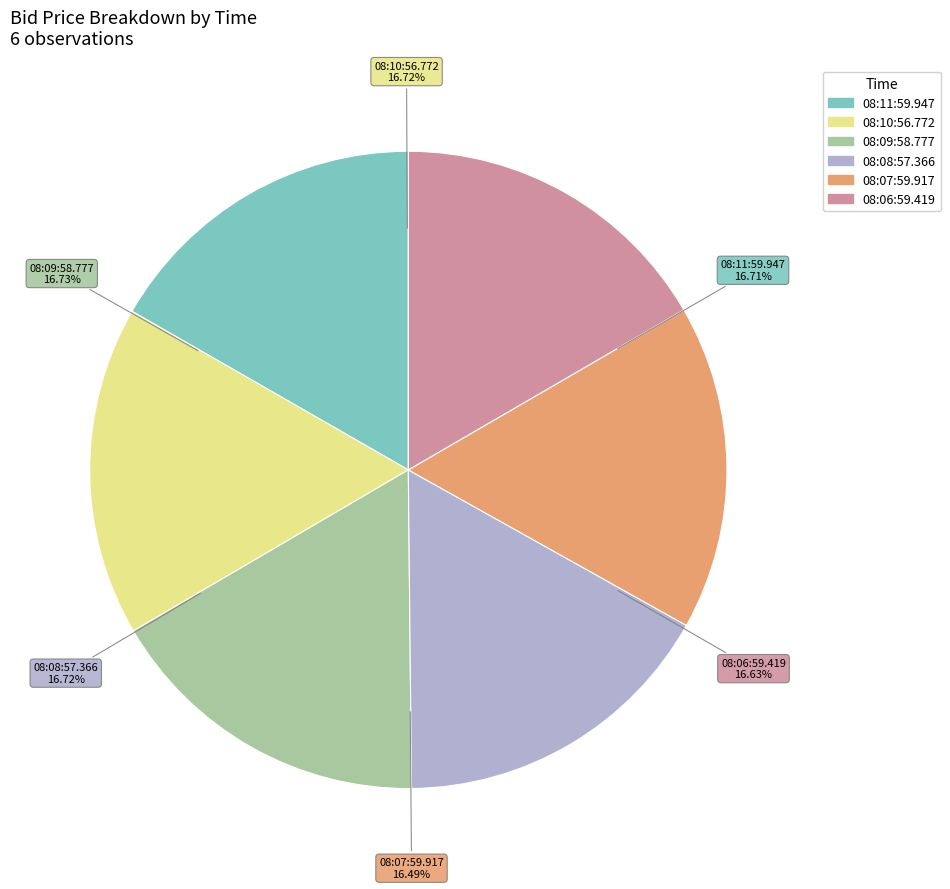

True or false: 08:09:58.777 accounts for 17% of the total.

True